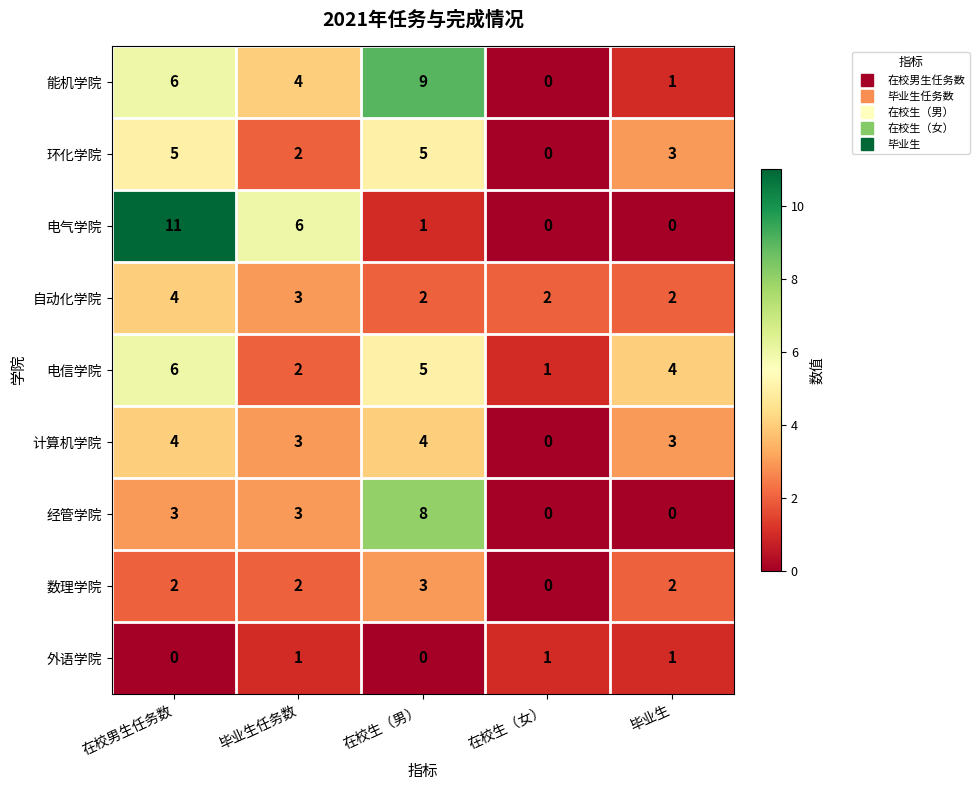

What is the total value across all series at 在校男生任务数?

41